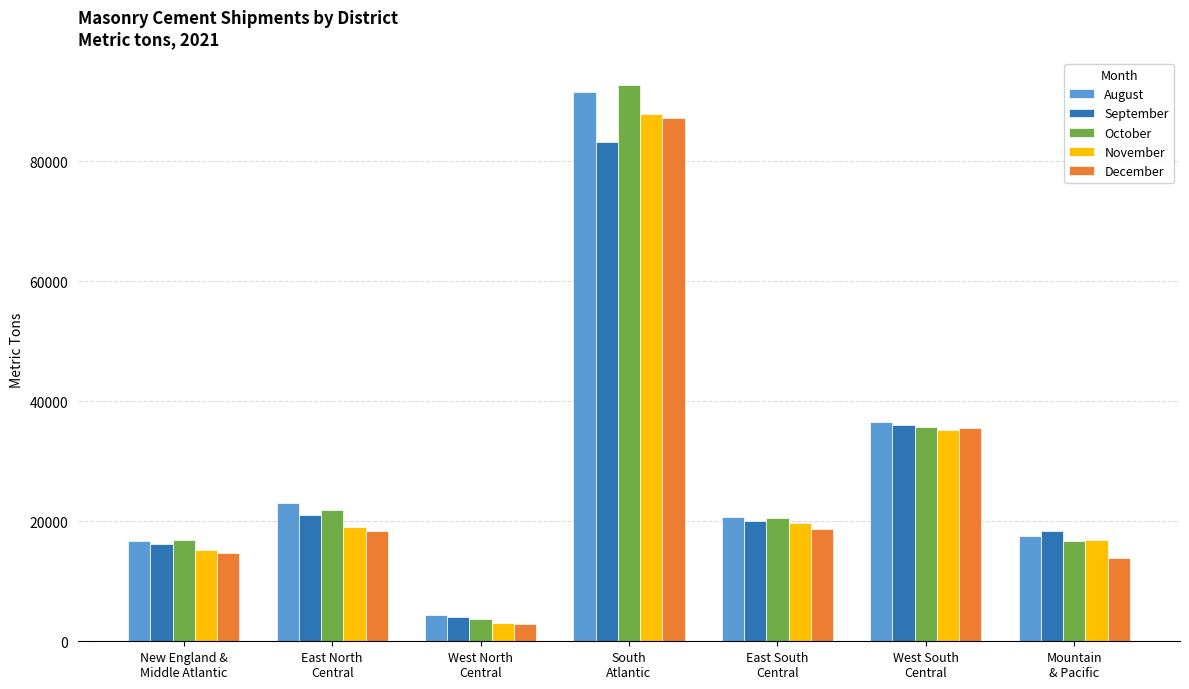

Does the chart contain stacked bars?

No